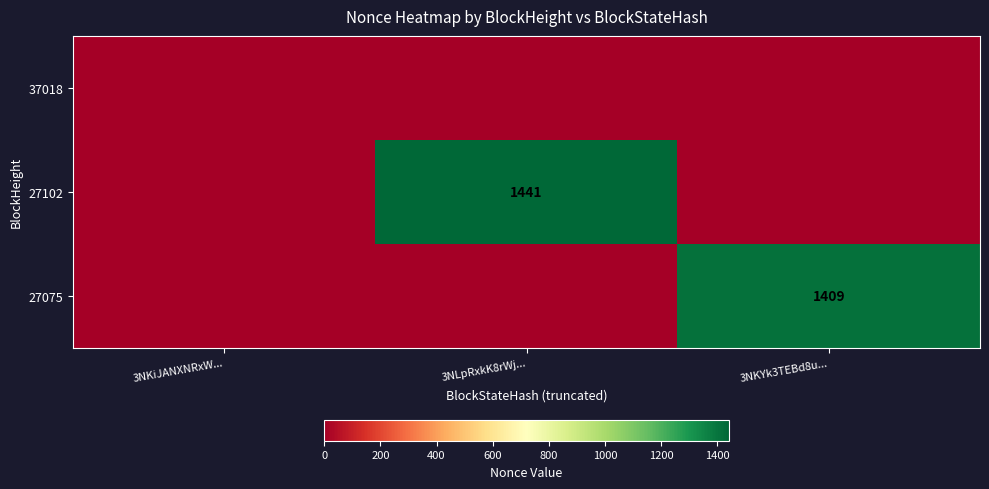

True or false: 27075 has a value of 1409 at 3NKYk3TEBd8u....

True